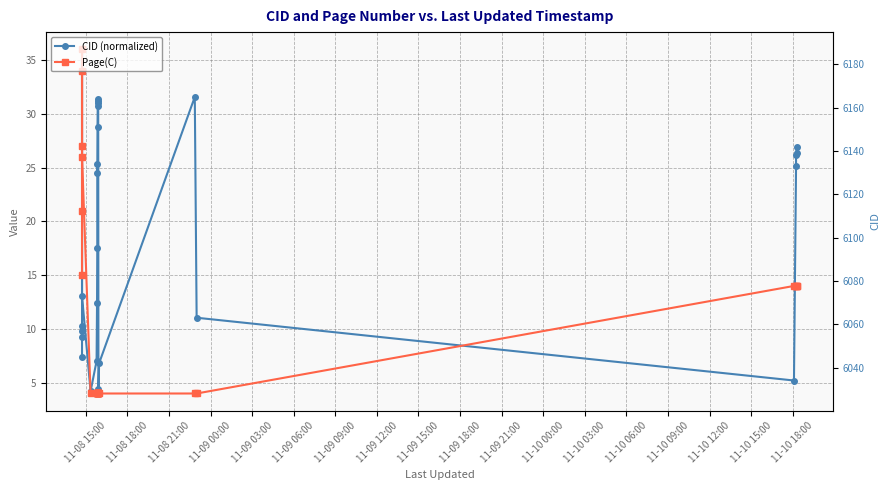

Which series has the largest total across all categories?

CID (normalized)